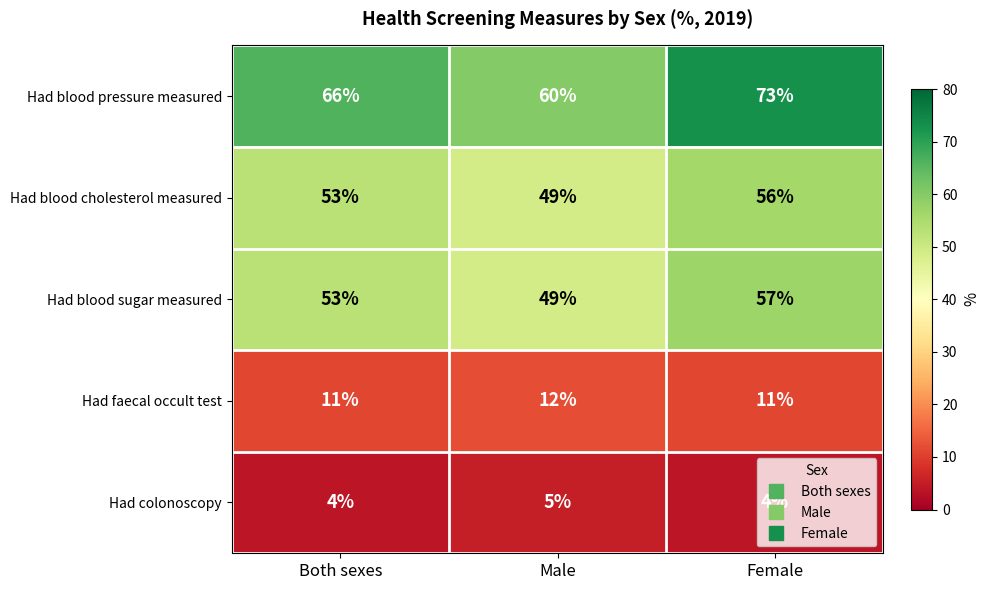

List the labels in order of Had blood pressure measured value, largest first.

Female, Both sexes, Male